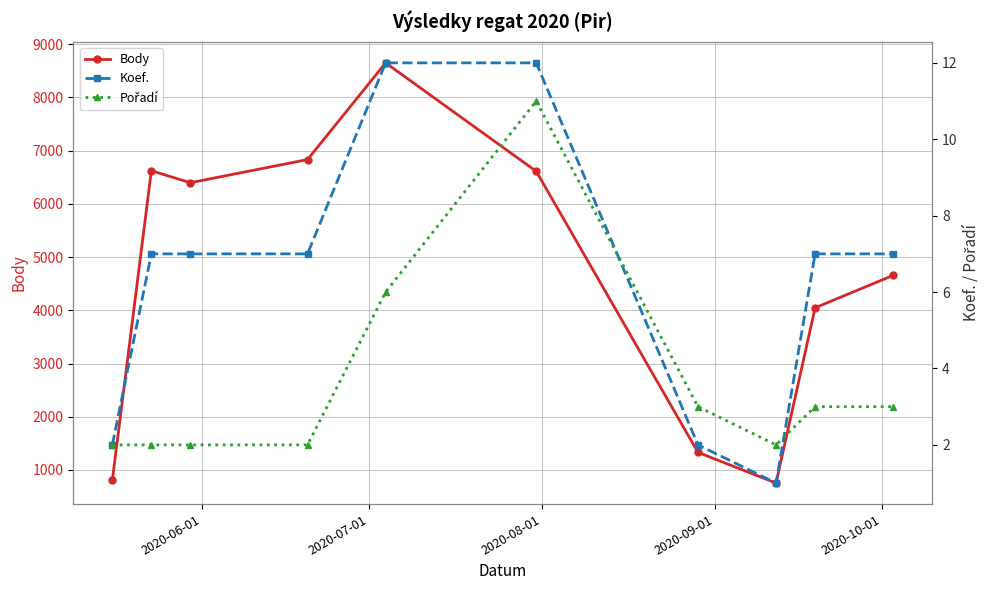

Reading left to right, what are all the values shown in this chart?

Body: 804	6623	6397	6832	8649	6612	1331	754	4047	4657
Koef.: 2	7	7	7	12	12	2	1	7	7
Pořadí: 2	2	2	2	6	11	3	2	3	3